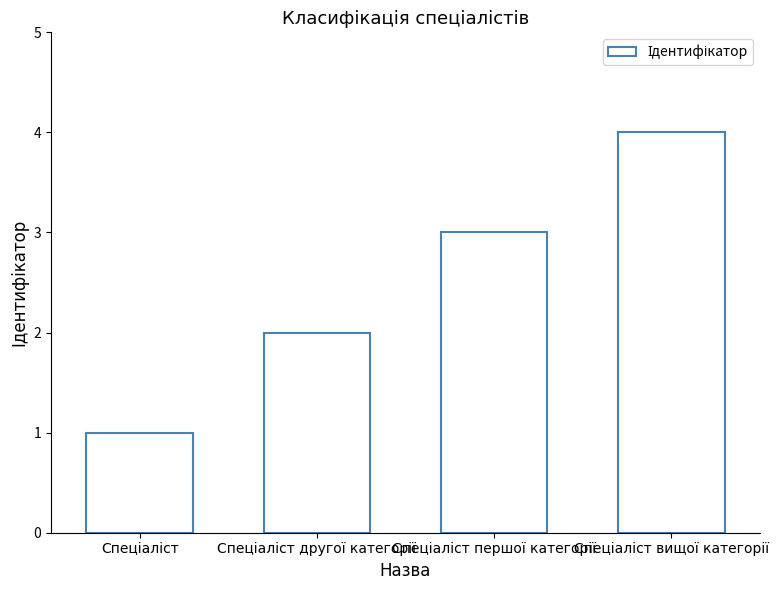

Reading left to right, what are all the values shown in this chart?

1	2	3	4